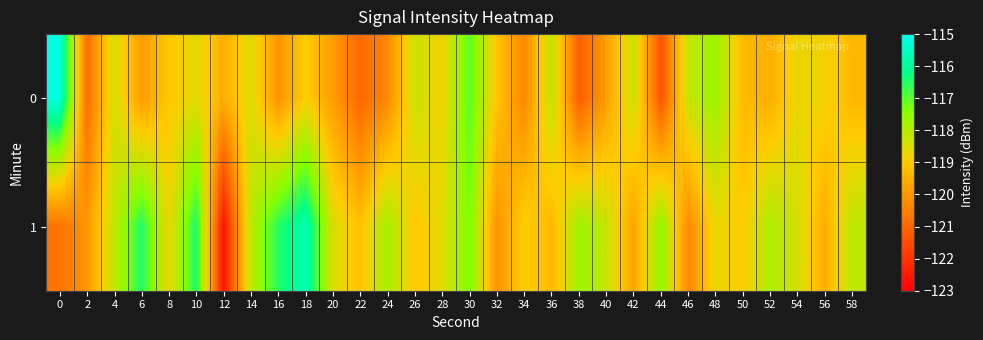

Rank the series at 6 from lowest to highest value.

0, 1